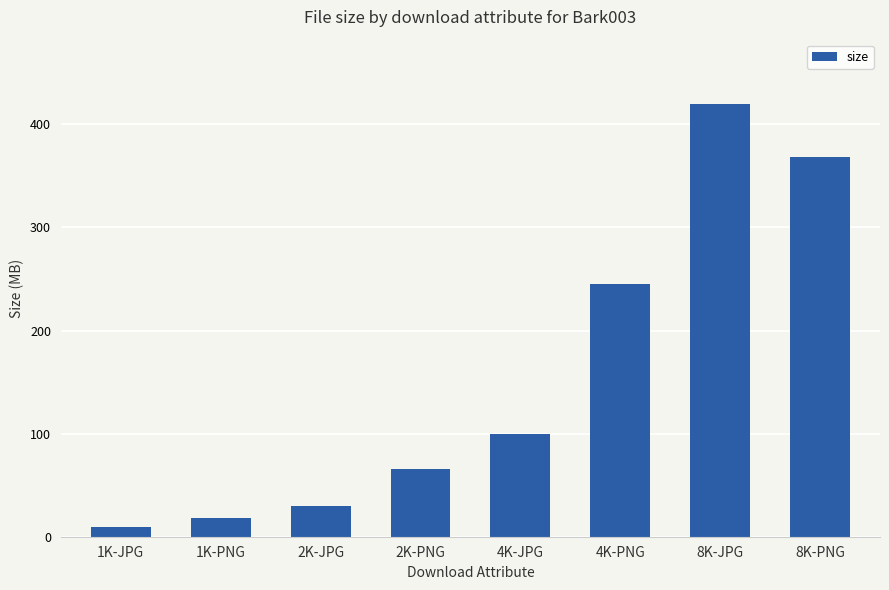

Is it true that the value at 8K-PNG is 368.7?

True